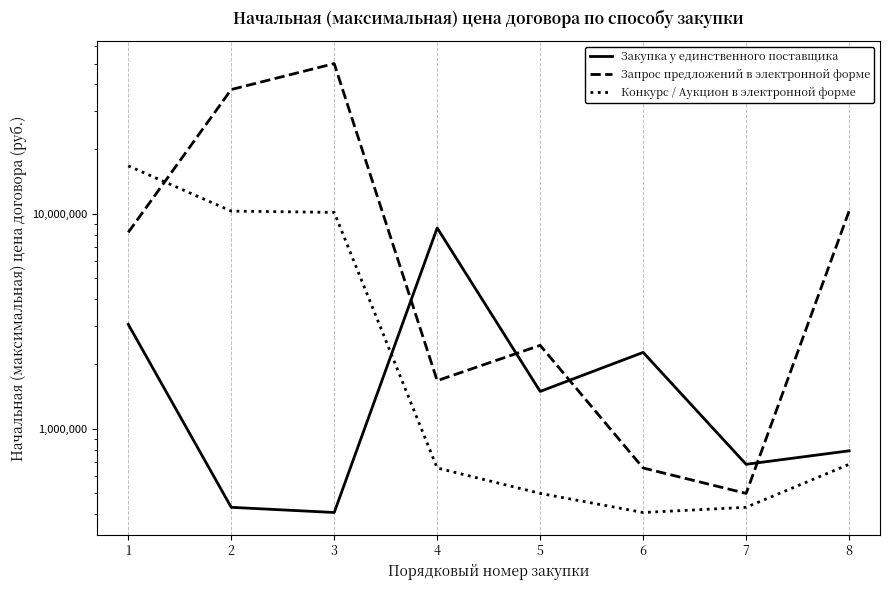

Which has a higher value, 4 or 8?

4